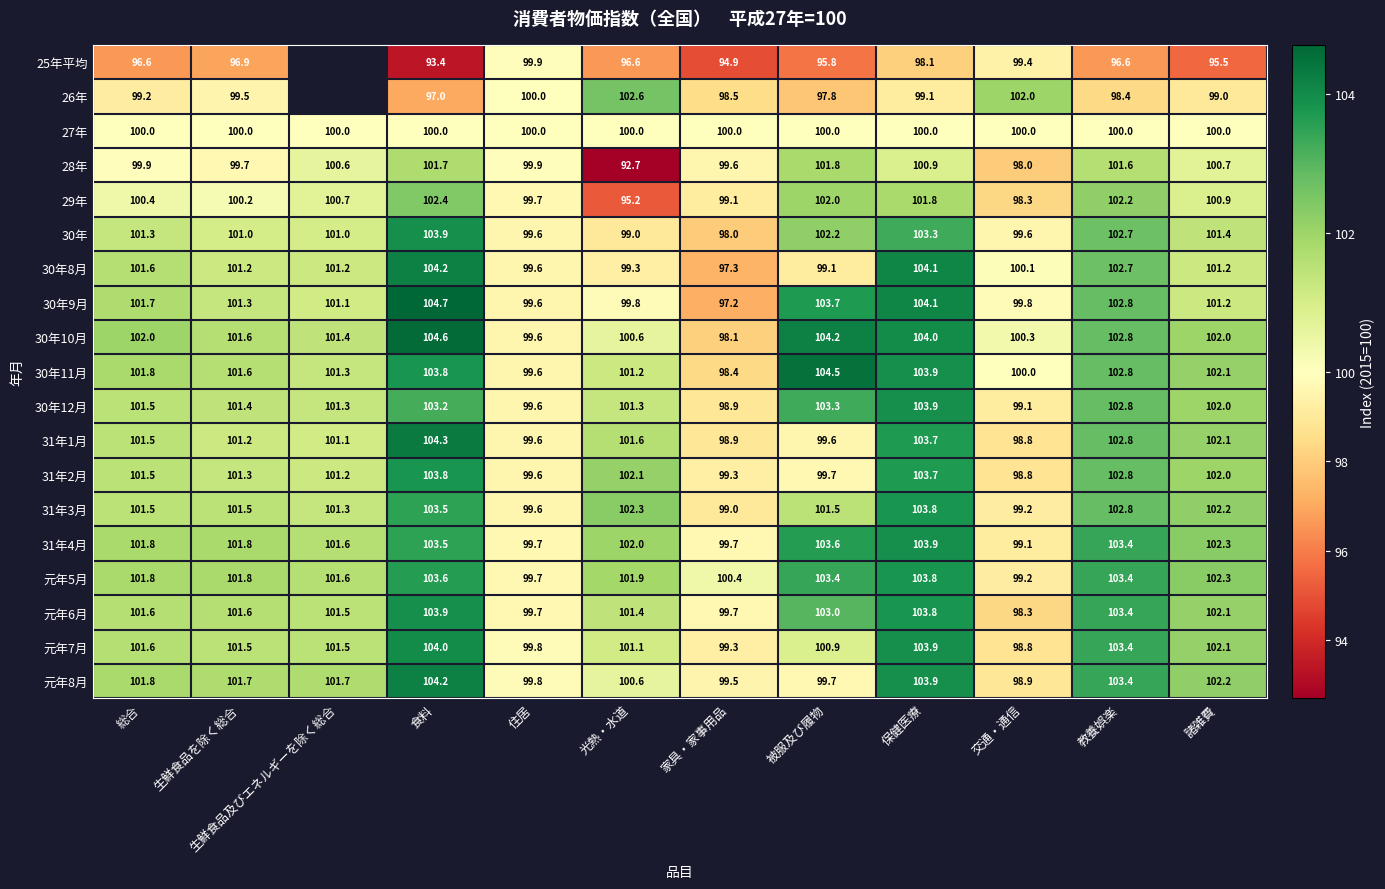

True or false: 29年 has a value of 101.8 at 保健医療.

True